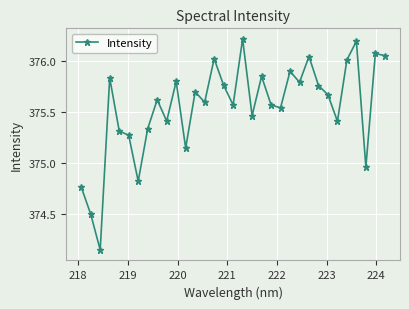

How many values are below 375?

5